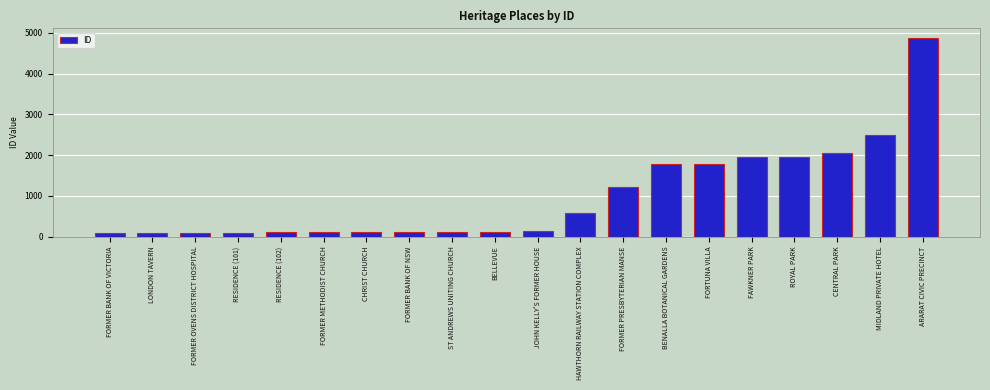

What is the value of the 17th bar from the left?

1954